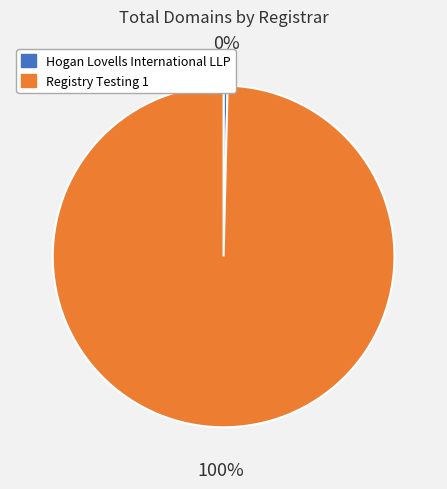

True or false: Registry Testing 1 accounts for 100% of the total.

True